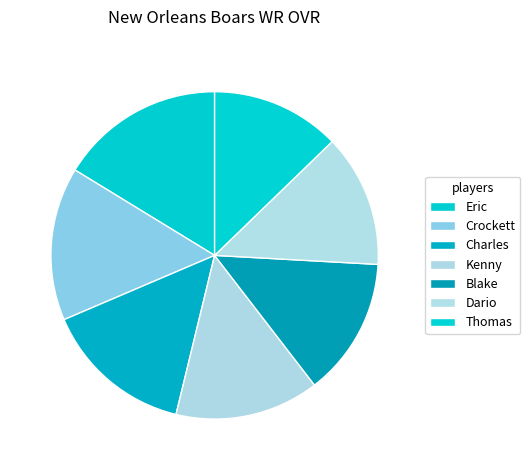

To the nearest percent, what is the difference between the largest and smallest slice percentages?

4%